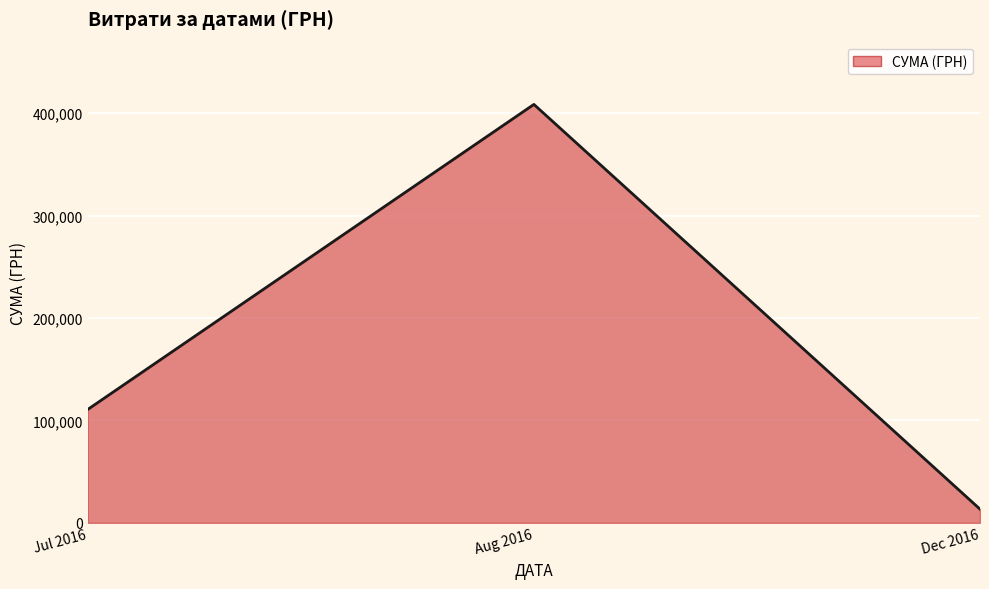

Is it true that the value at Jul 2016 is 69019.2?

False